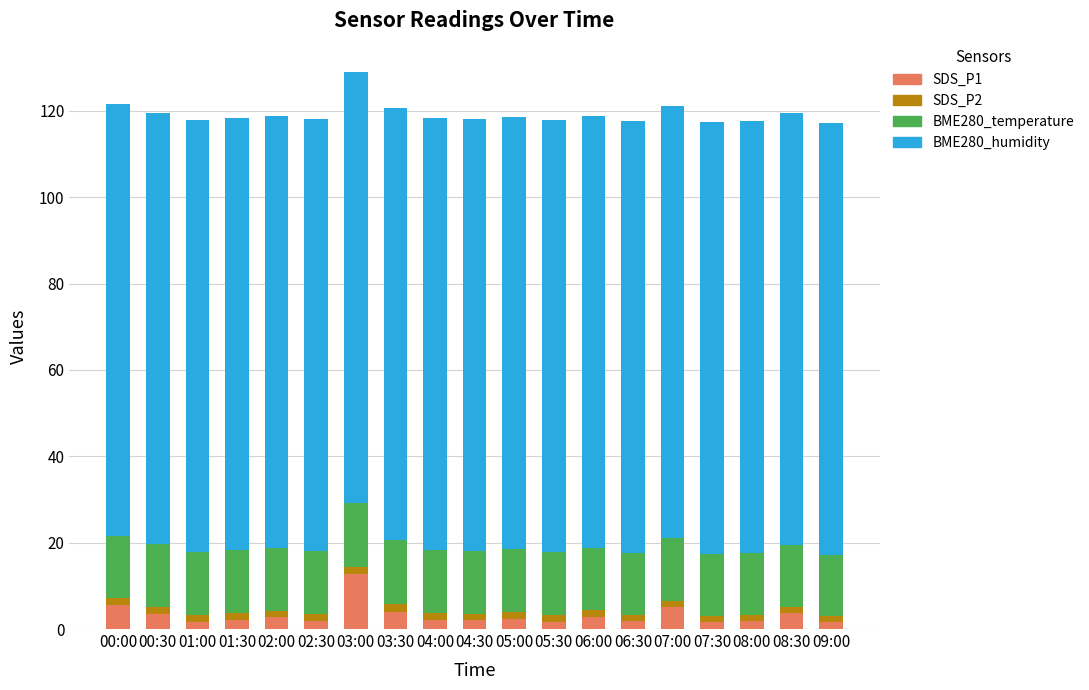

Is it true that SDS_P1 equals 2.2 at 01:30?

True